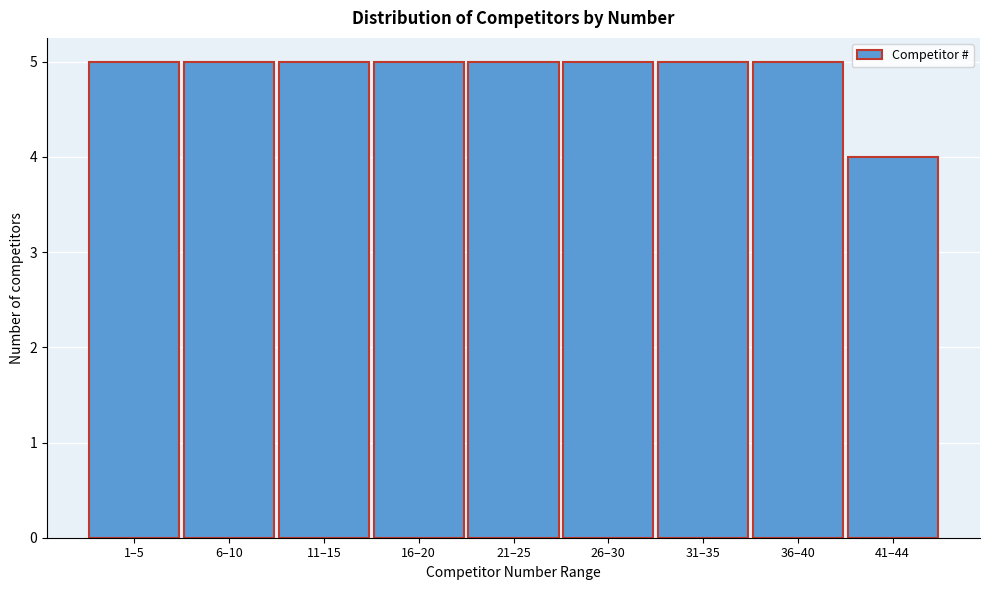

Reading left to right, transcribe all the data shown in this chart.

1–5=5	6–10=5	11–15=5	16–20=5	21–25=5	26–30=5	31–35=5	36–40=5	41–44=4